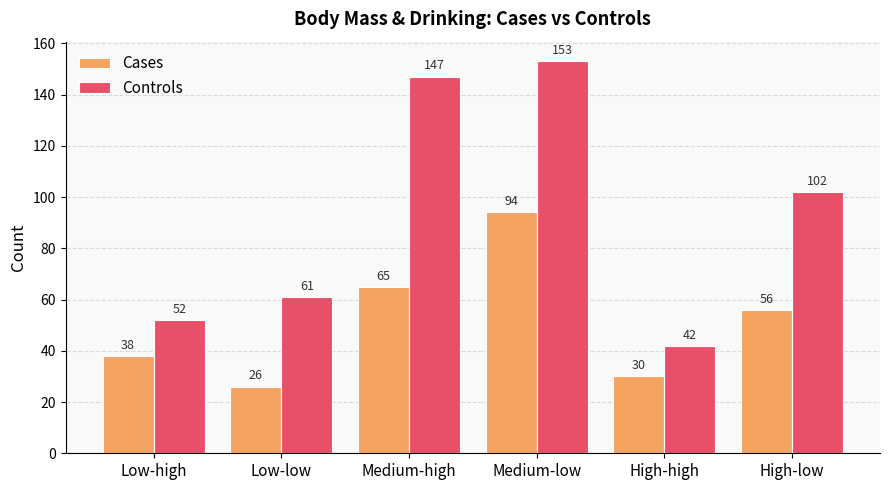

The Controls series shows 17 at High-high. True or false?

False